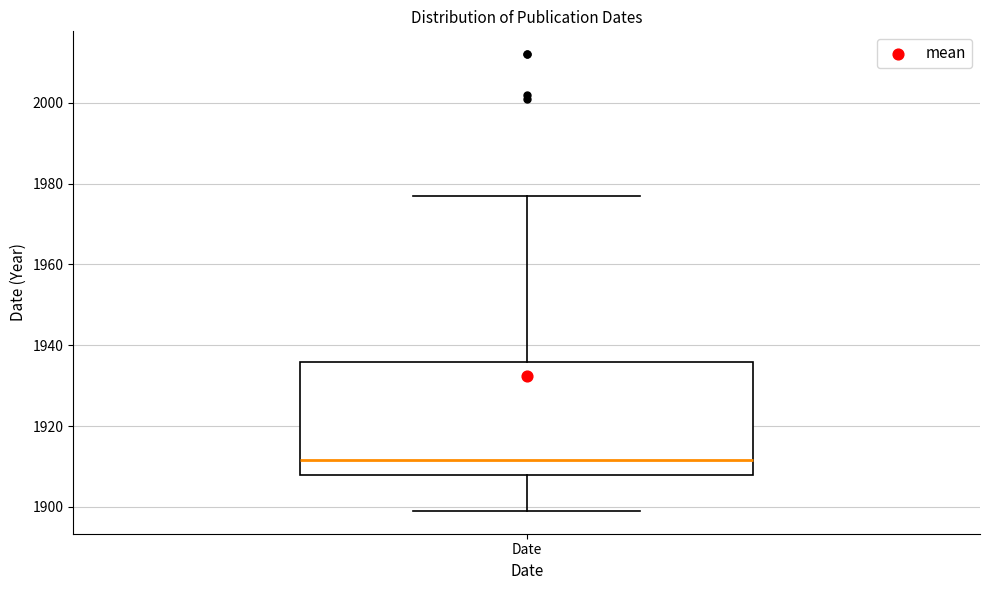

Read this box plot against the y-axis: the position of the median line, the range covered by the box, and the ends of both whiskers. The values are not printed on the chart, so give them approximately, as read against the axis.

median 1912, box 1908 to 1936, whiskers 1900 to 1978